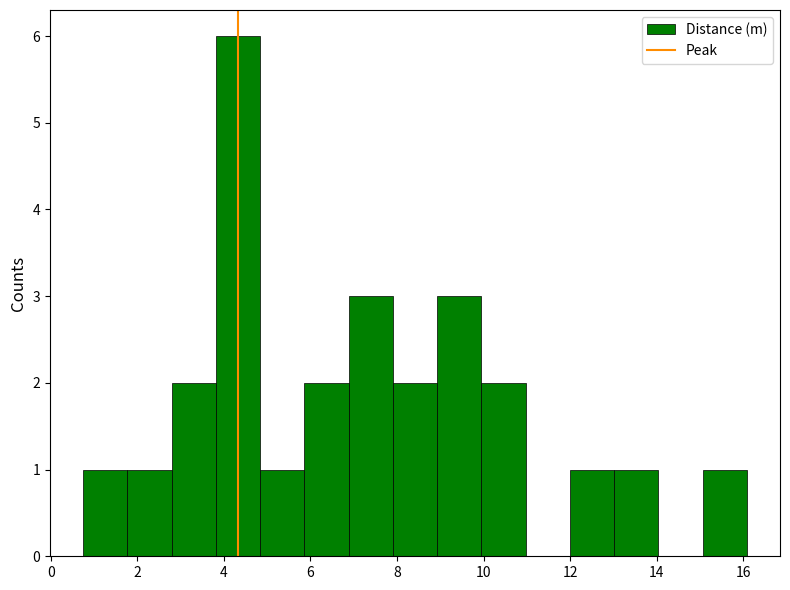

How tall is the bar that spans 1.8 to 2.8 on the x-axis? Neither the bar edges nor the heights are printed on the chart, so give them approximately, as read against the axes.

1